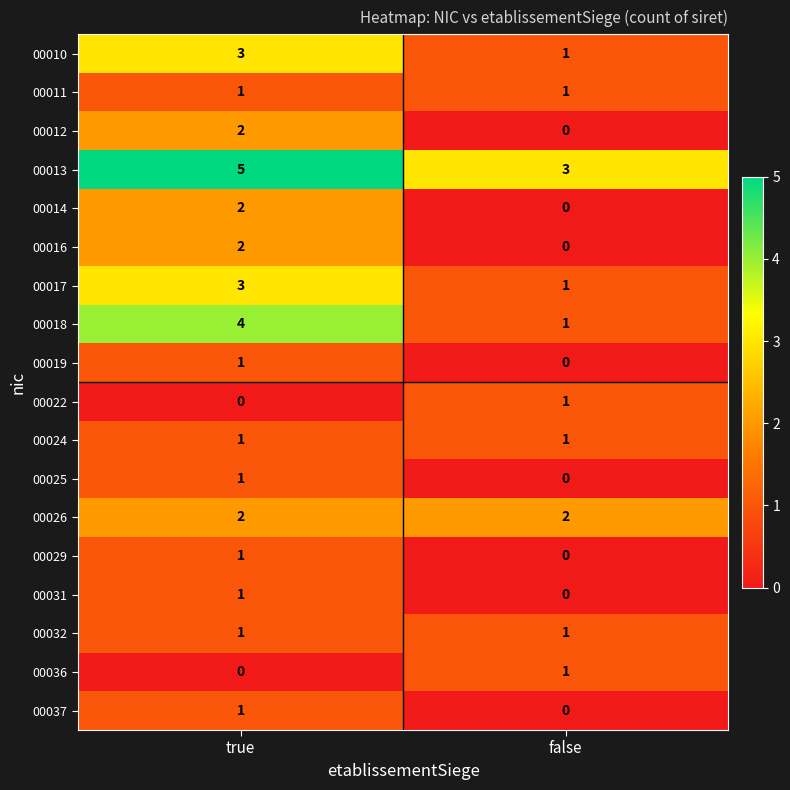

How many distinct data groups are displayed?

18